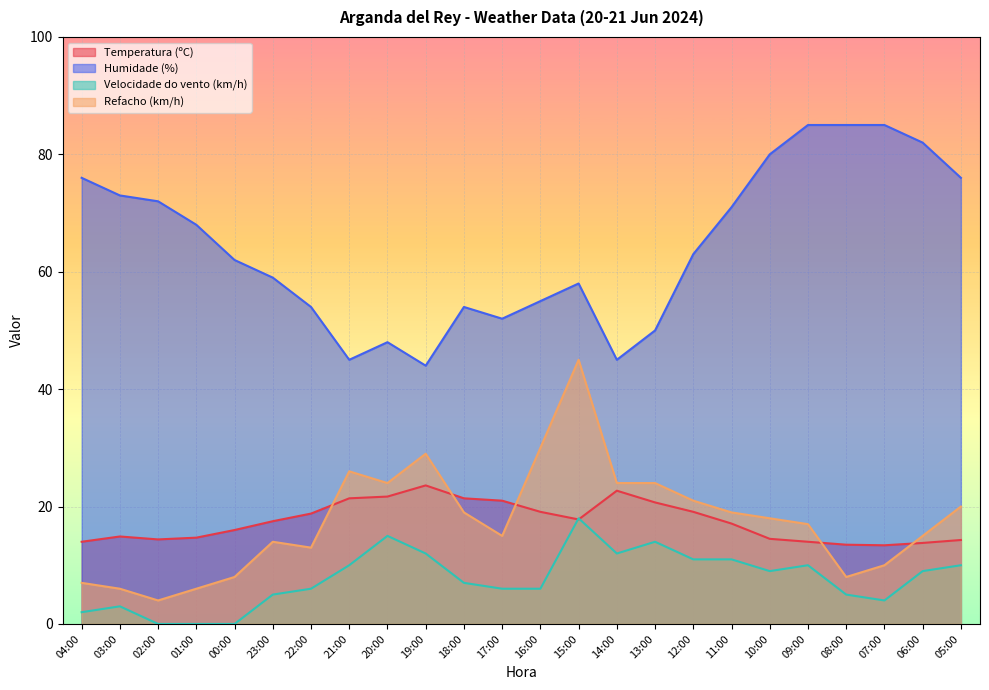

How many values in the Temperatura (ºC) series exceed 17?

13